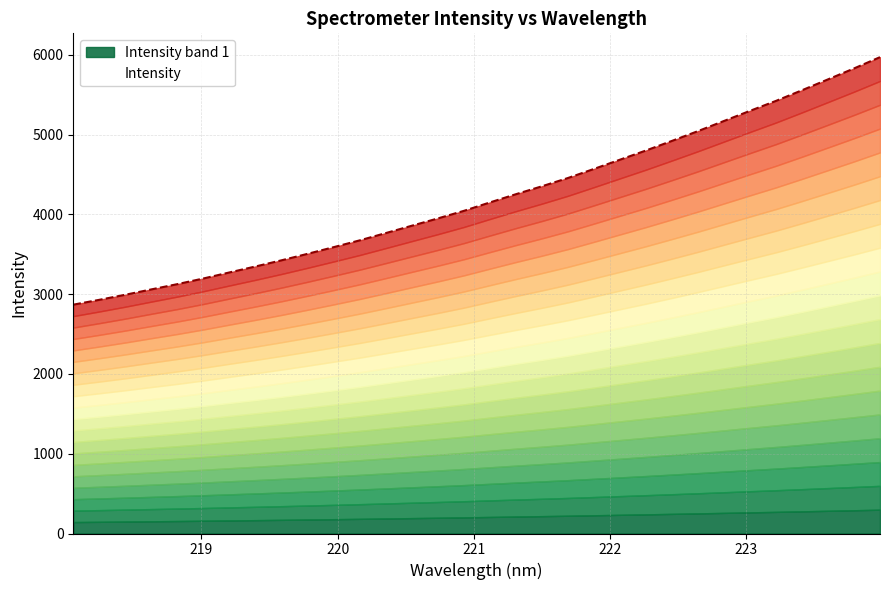

True or false: the data shows 7772.1 at 223.2172.

False